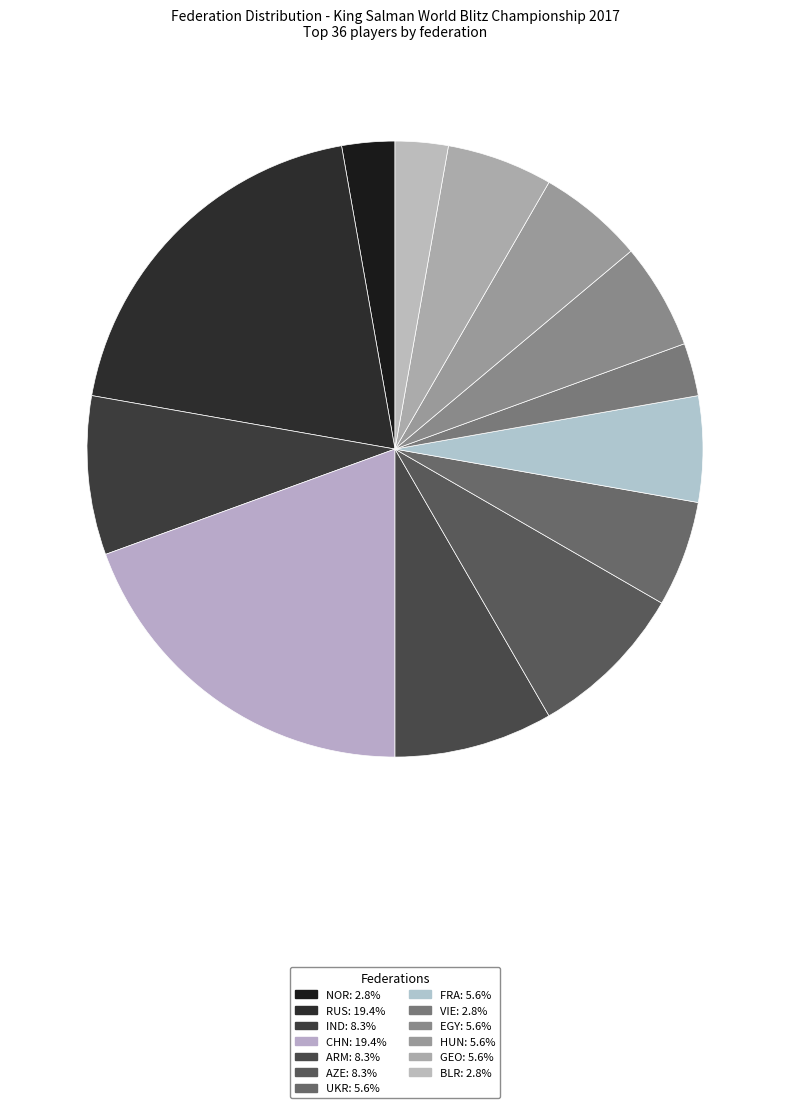

Is it true that HUN is 6% of the pie?

True